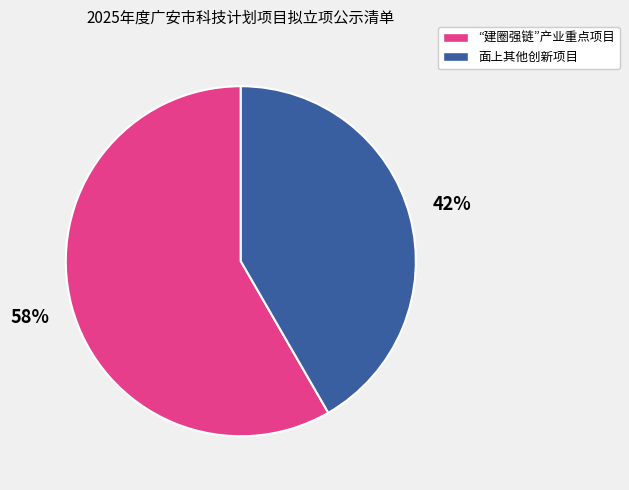

What percentage is the 面上其他创新项目 slice, to the nearest percent?

42%